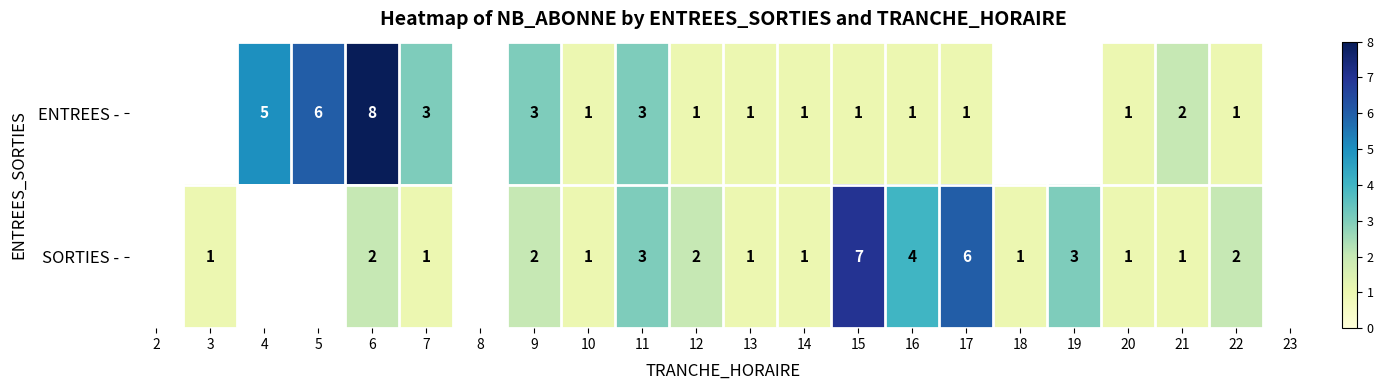

Which category has the lowest value across all series?

10